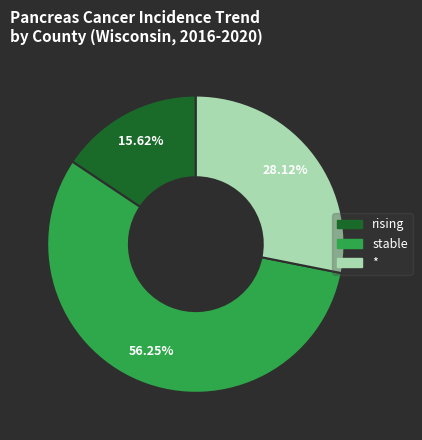

Is the sum of rising and stable greater than half?

Yes